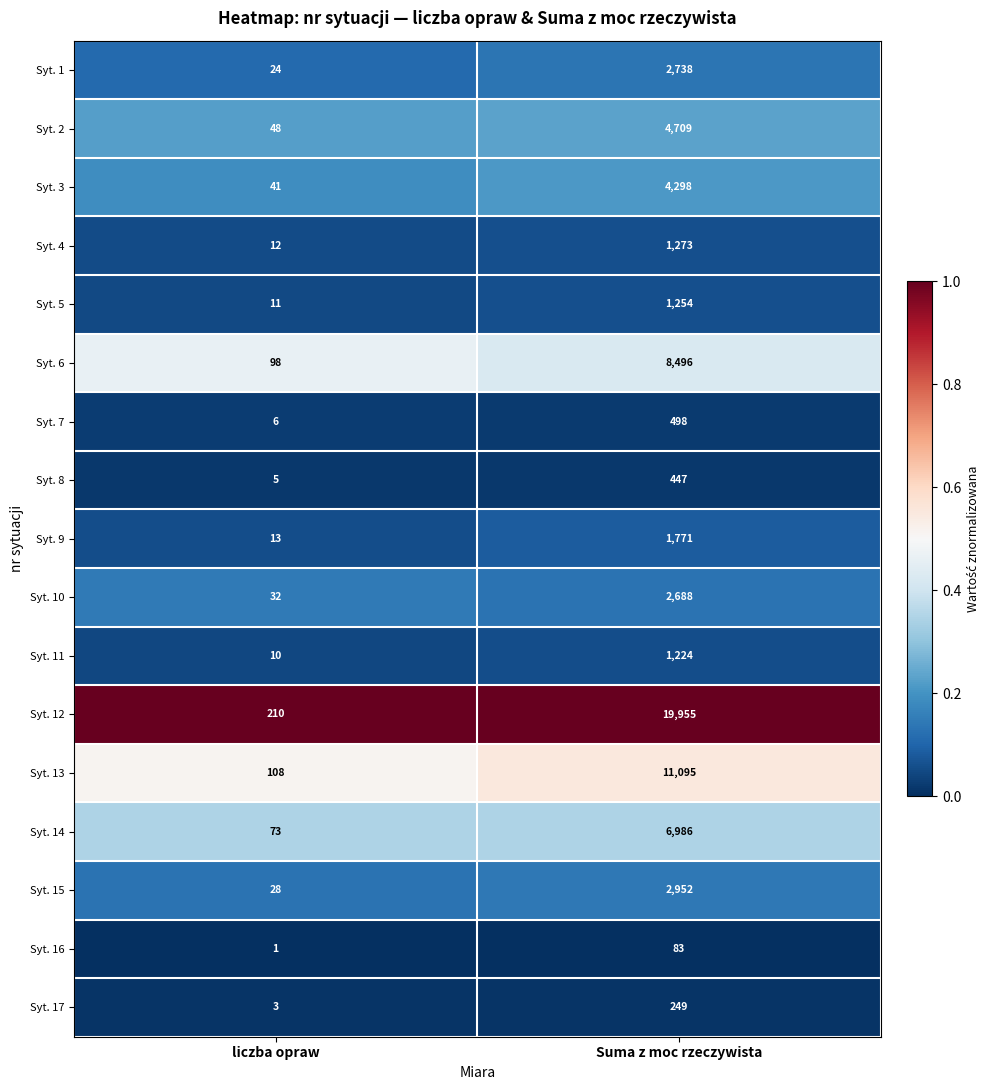

What is the sum of all Syt. 2 values?

4757